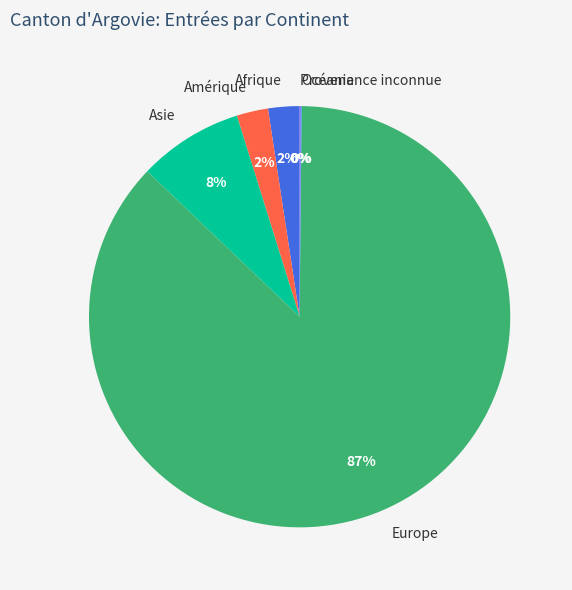

To the nearest percent, what is the average slice percentage?

17%